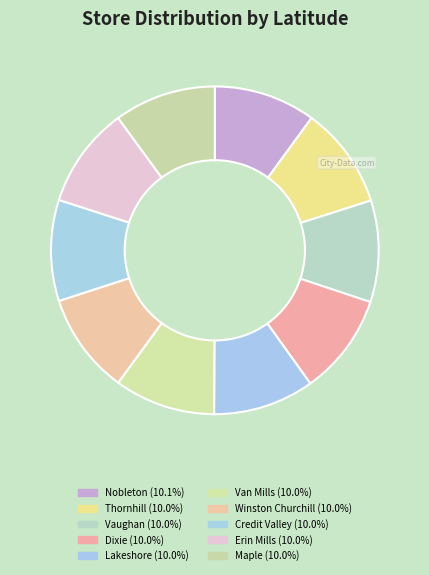

Count the number of slices in the pie.

10